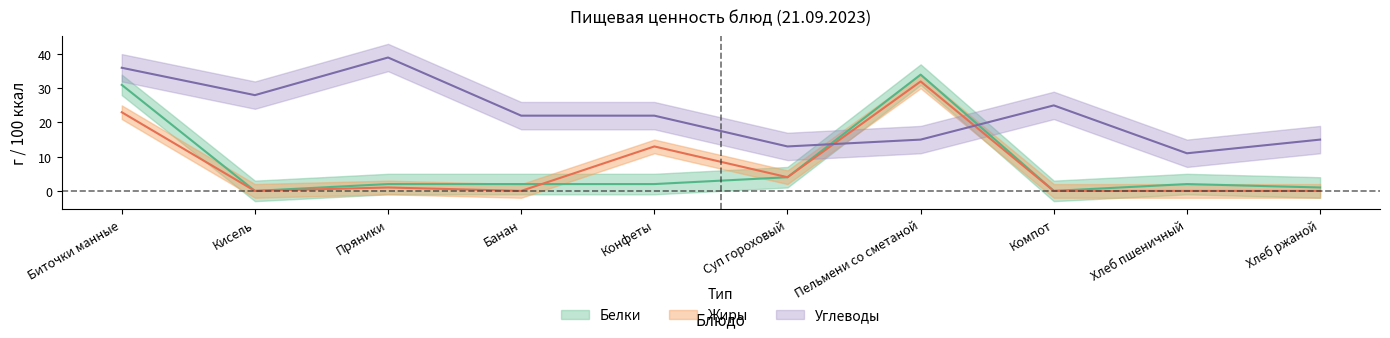

Which series ends up on top after the final intersection of Белки and Углеводы?

Углеводы